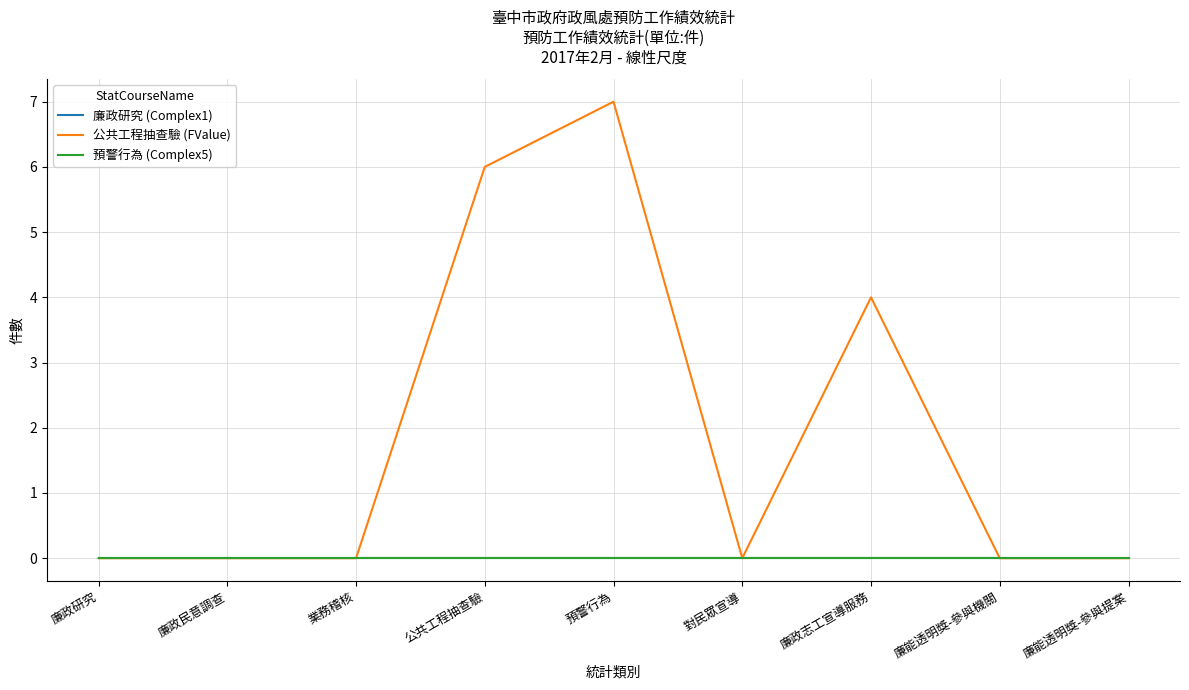

Which series has the largest range (max minus min)?

公共工程抽查驗 (FValue)